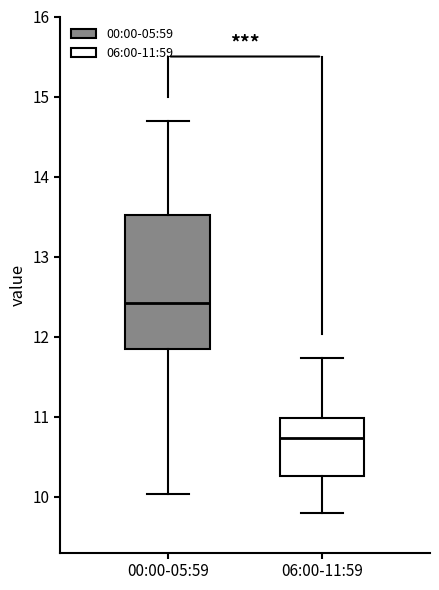

Comparing the boxes themselves (not the whiskers), which one is the tallest?

00:00-05:59